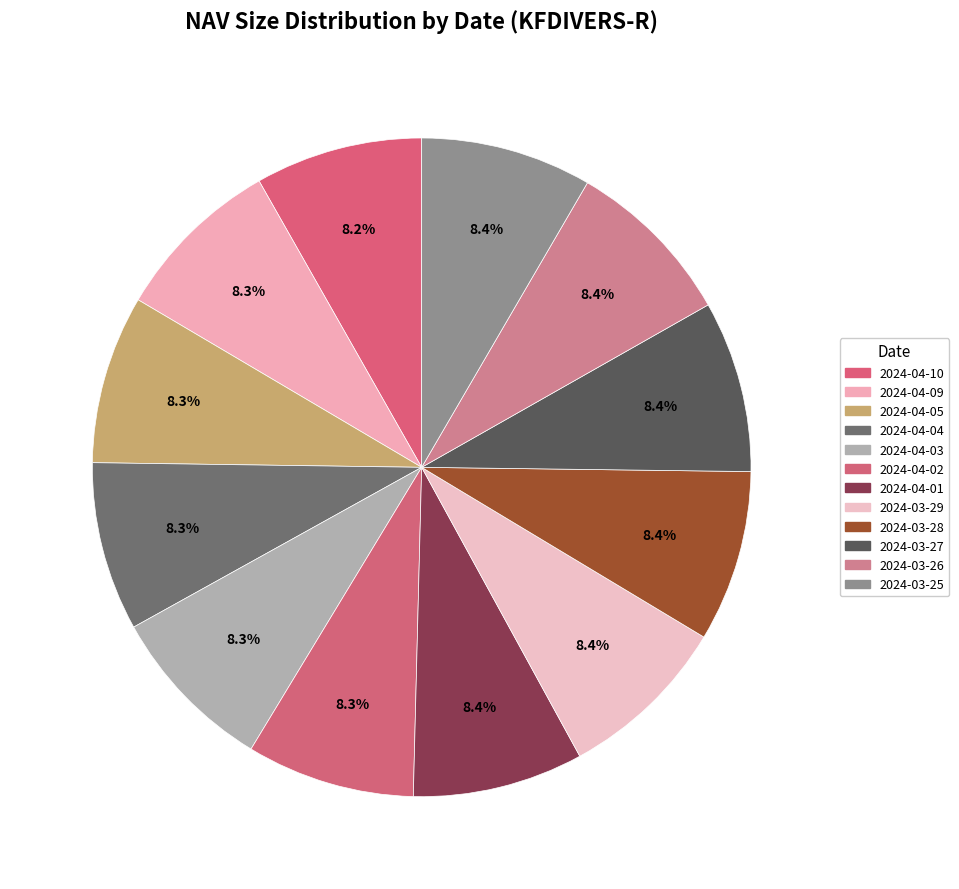

Rank the categories by value from highest to lowest.

2024-03-27, 2024-03-28, 2024-03-29, 2024-03-25, 2024-03-26, 2024-04-01, 2024-04-09, 2024-04-04, 2024-04-03, 2024-04-05, 2024-04-02, 2024-04-10